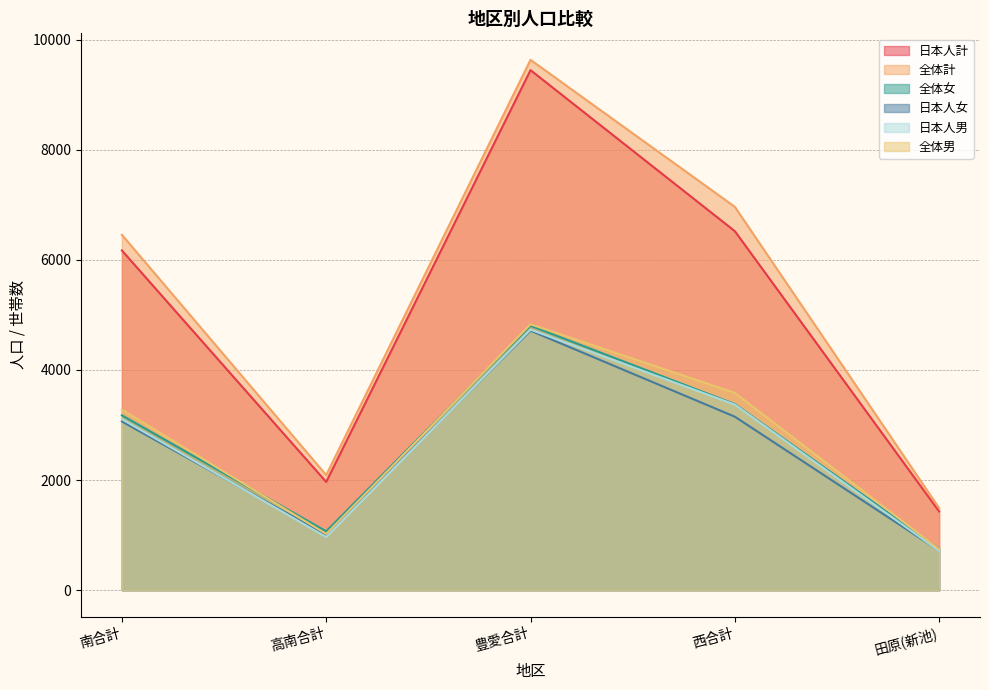

Which series has the largest range (max minus min)?

全体計